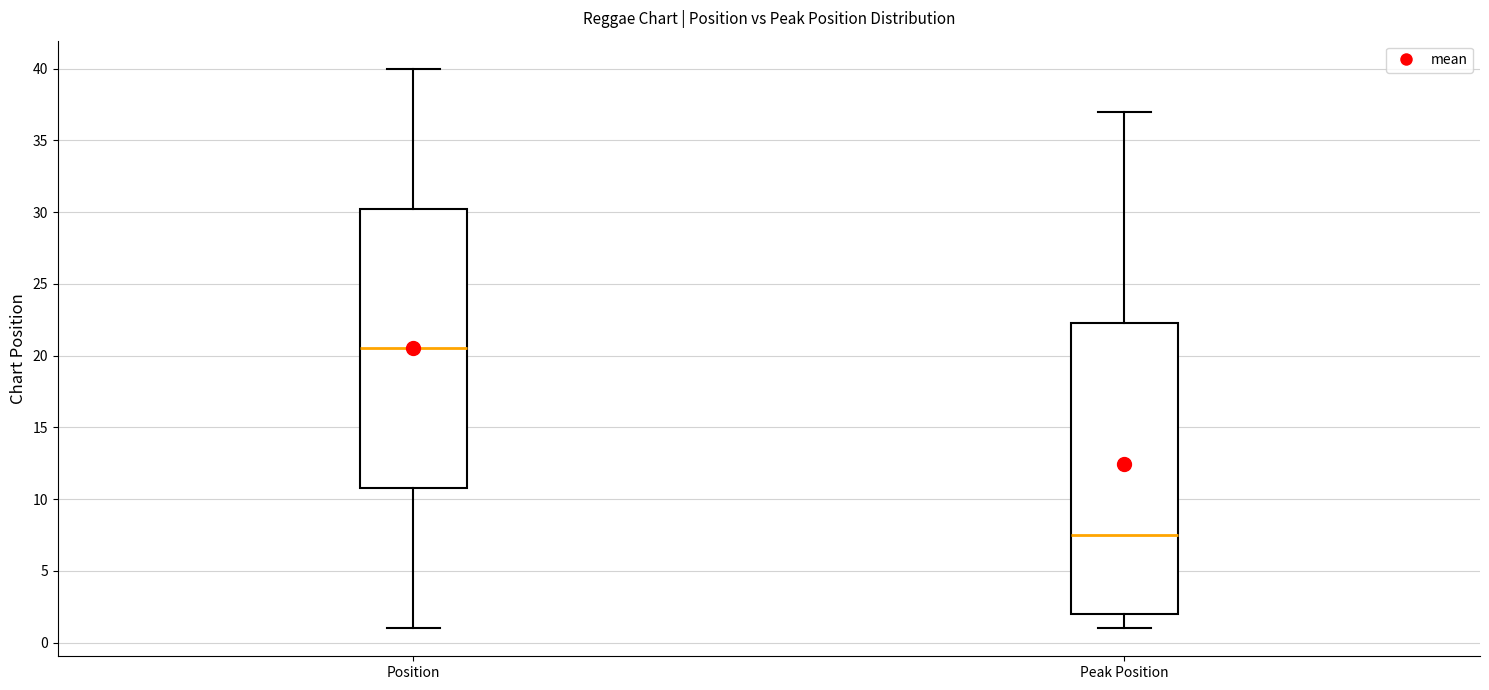

Which box's median line is the highest?

Position